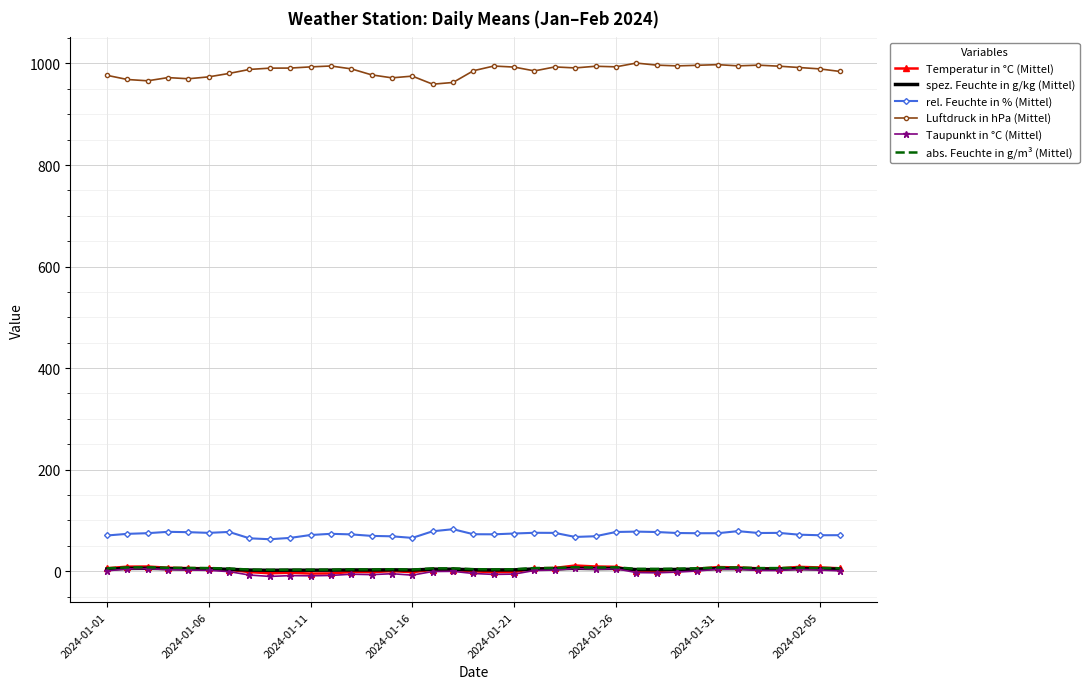

What is the difference between the second highest and second lowest values in the spez. Feuchte in g/kg (Mittel) series?

3.7